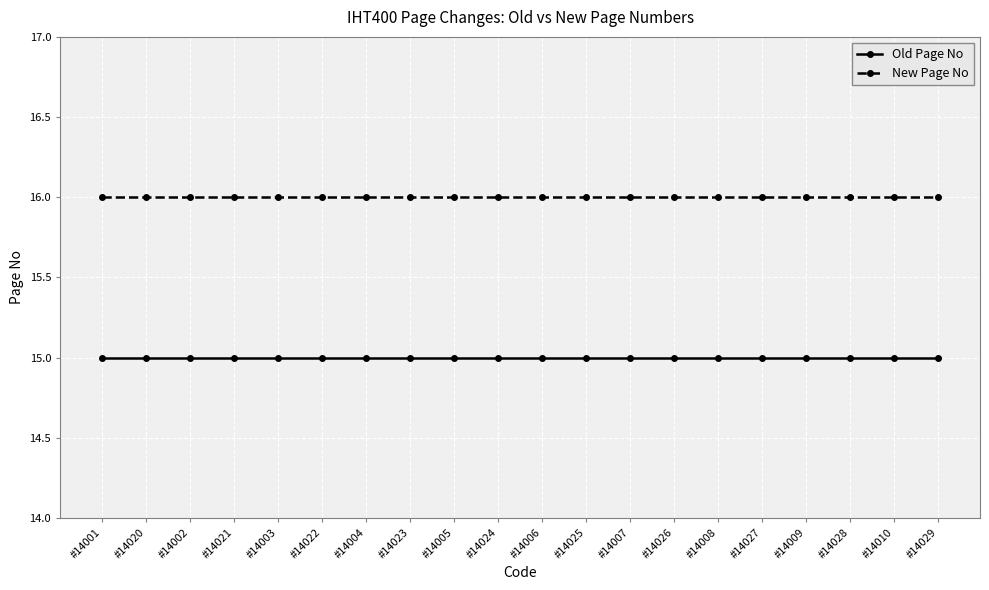

What are all the series names shown in the legend?

Old Page No, New Page No